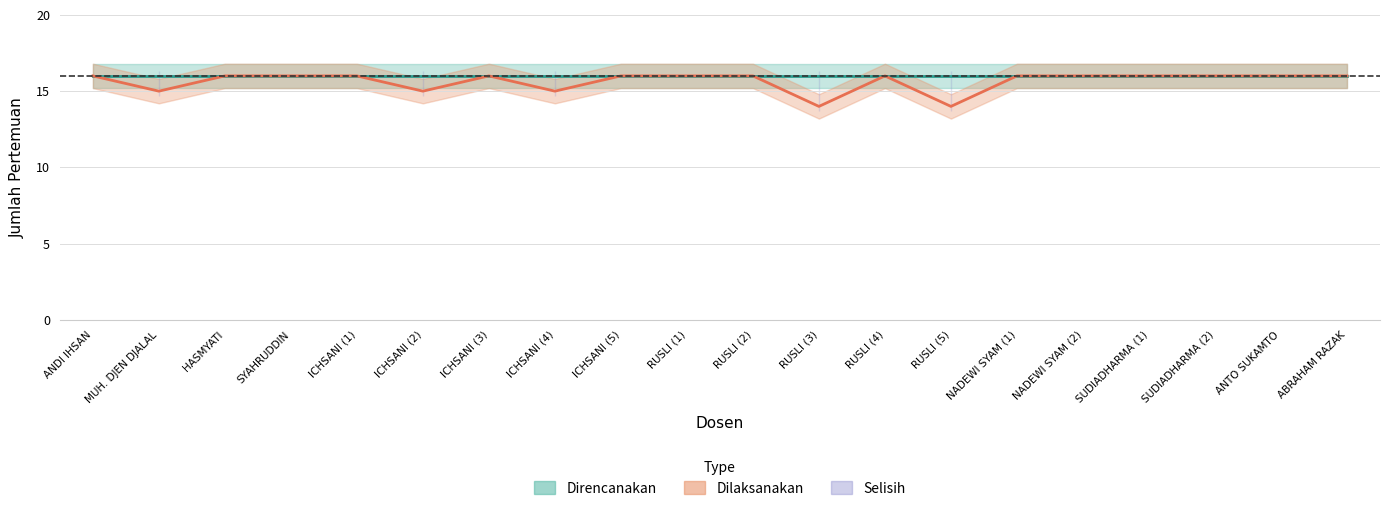

What is the average value?

16